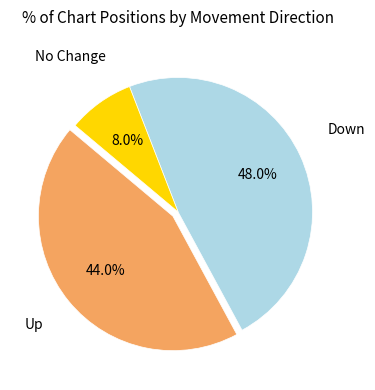

Is there any slice that represents more than half of the pie?

No